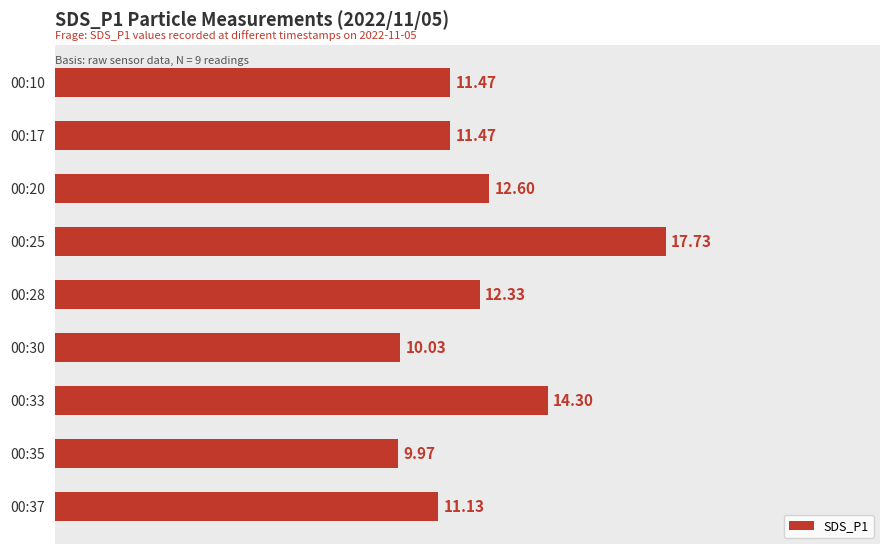

What is the change in value from 00:20 to 00:35?

-2.6